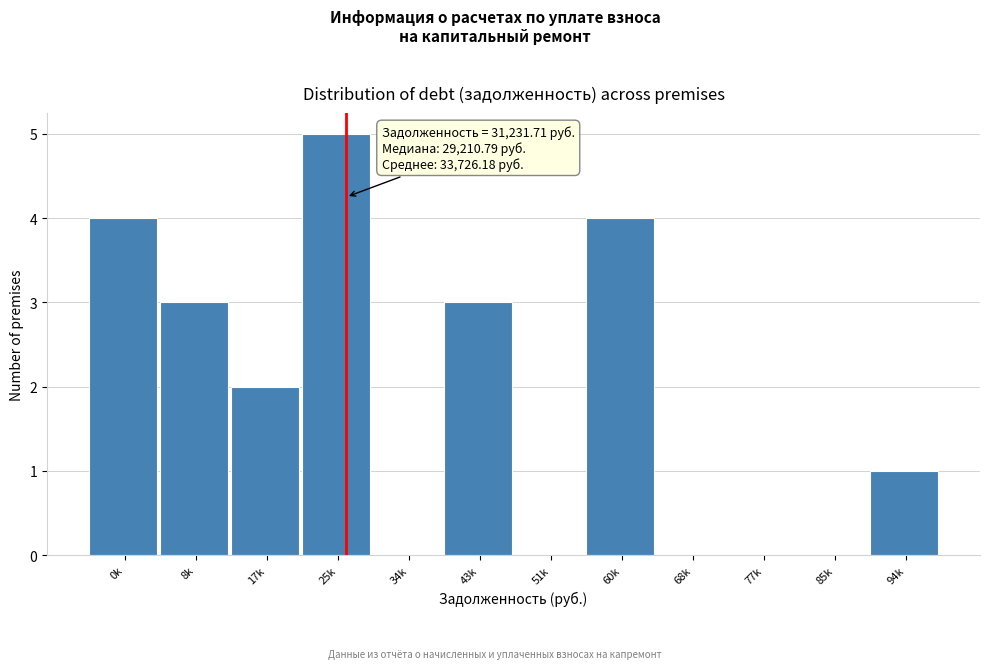

Reading left to right, what are all the values shown in this chart?

0k=4	8k=3	17k=2	25k=5	34k=0	43k=3	51k=0	60k=4	68k=0	77k=0	85k=0	94k=1